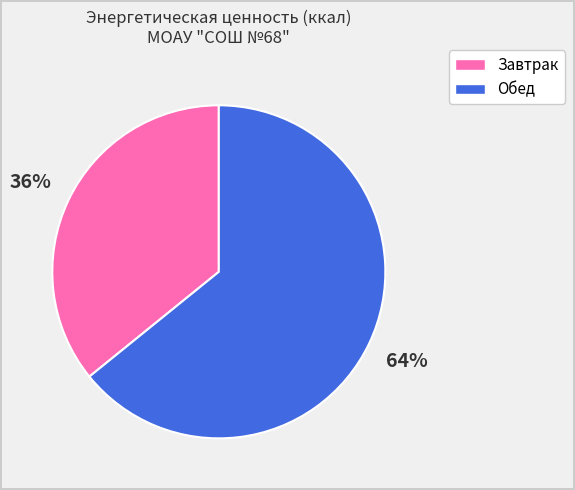

To the nearest percent, what portion does Завтрак represent?

36%